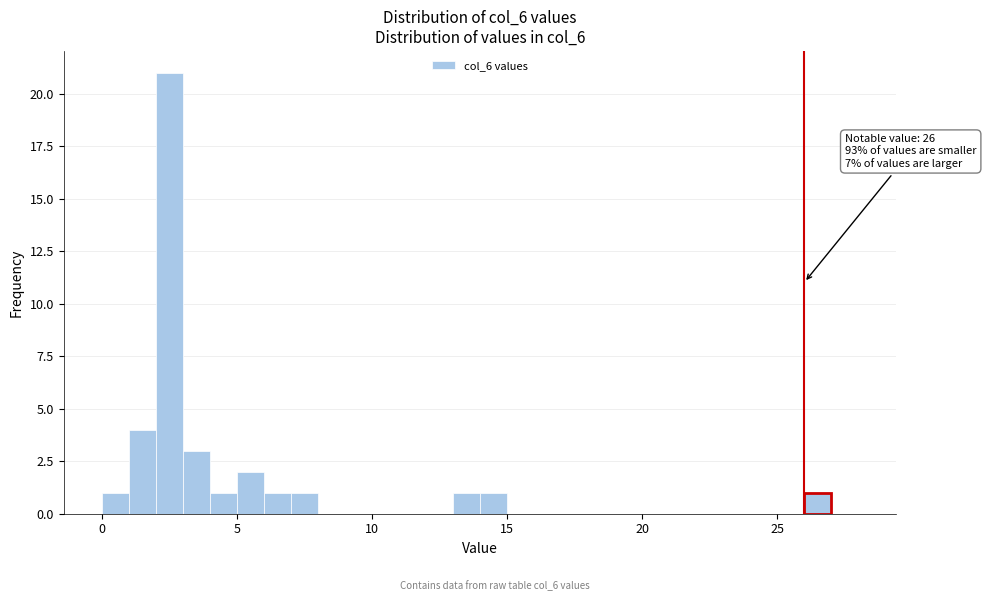

Around what value on the x-axis is the tallest bar? Give the approximate position of its centre, as read against the axis.

2.5